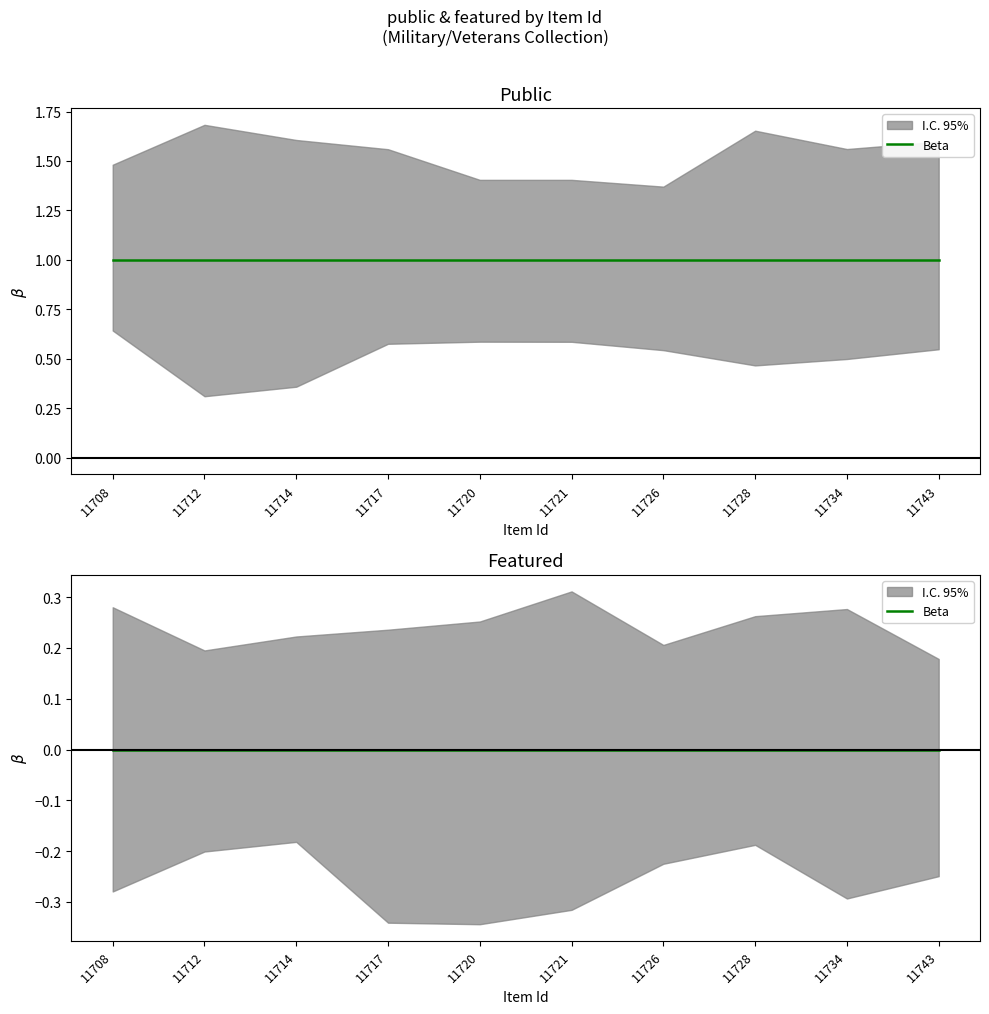

Rank the series by their average value, from lowest to highest.

featured, public